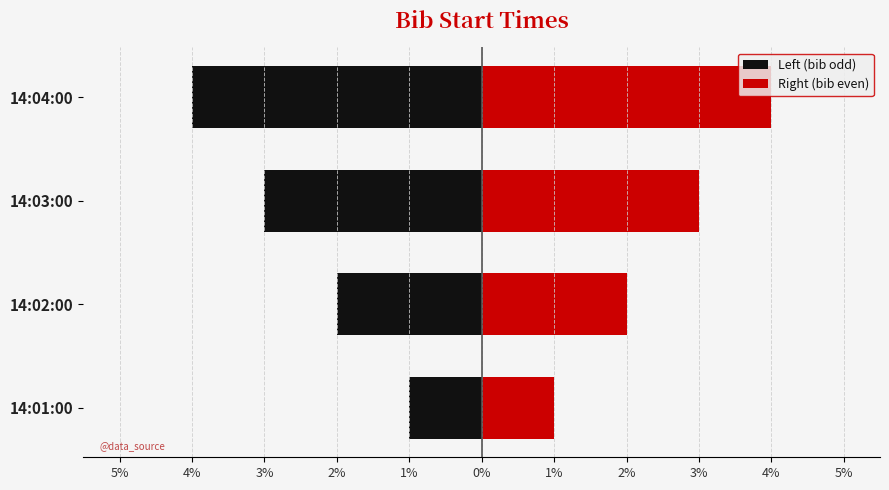

Which series has the largest range (max minus min)?

Left (bib odd)